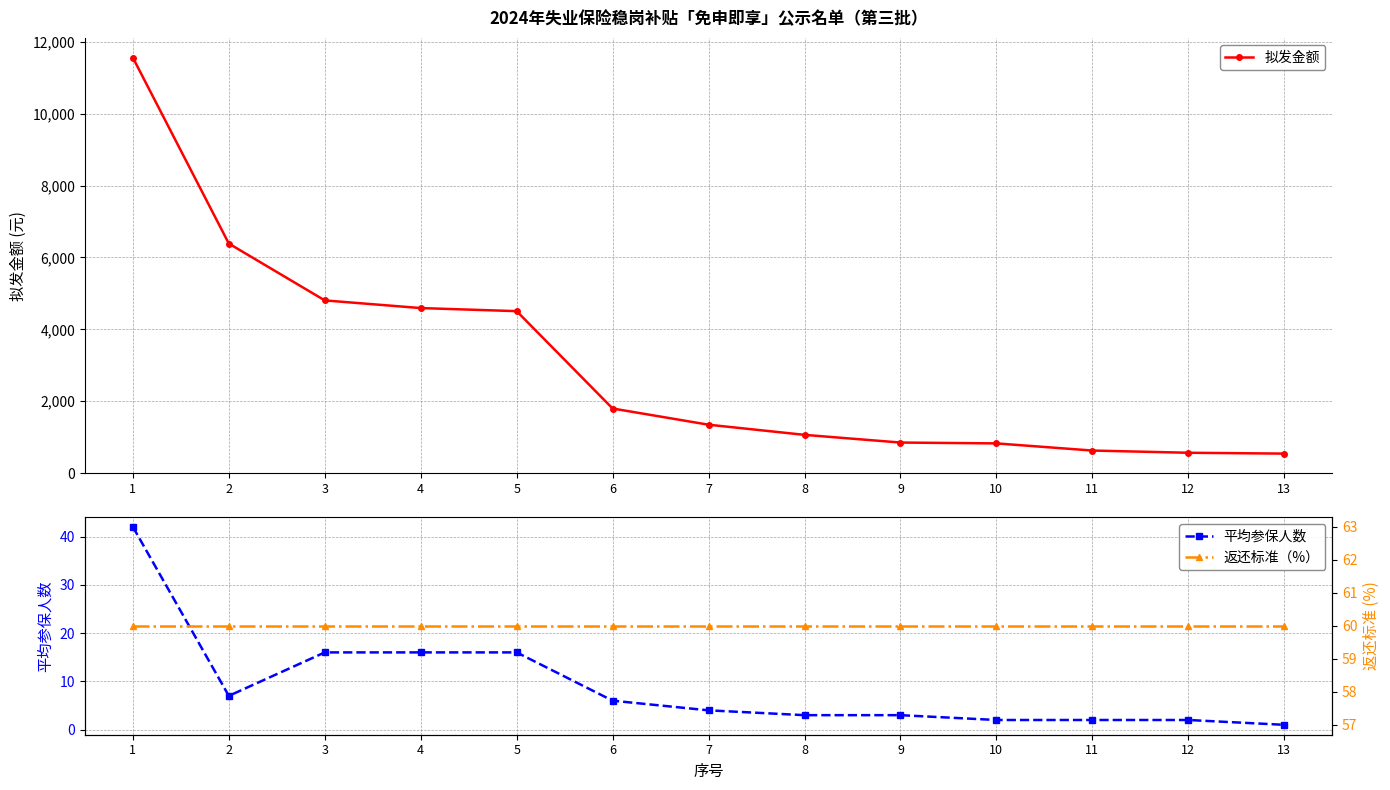

Which has a higher value, 10 or 6?

6